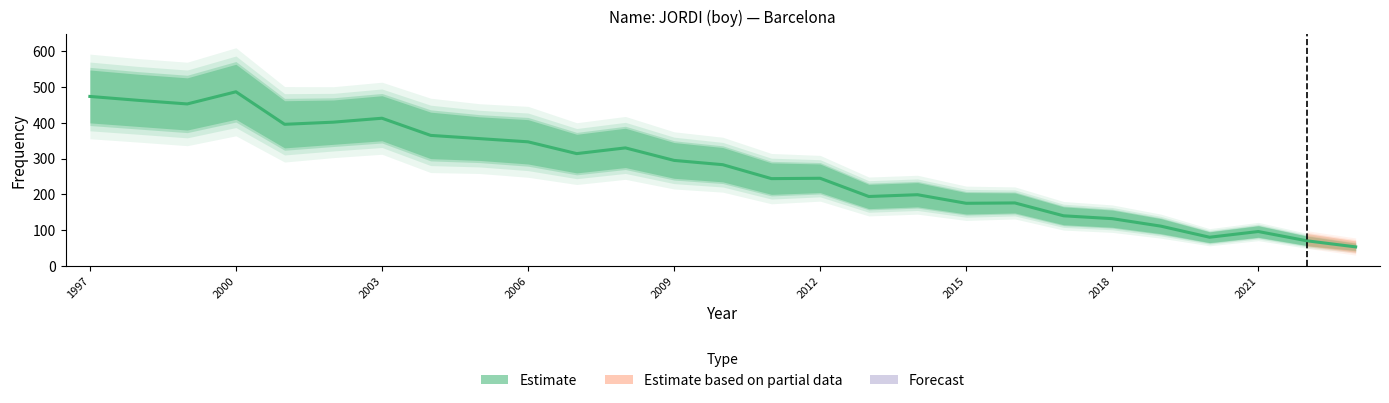

How many interior local valleys (lower than both neighbors) does the data have?

7